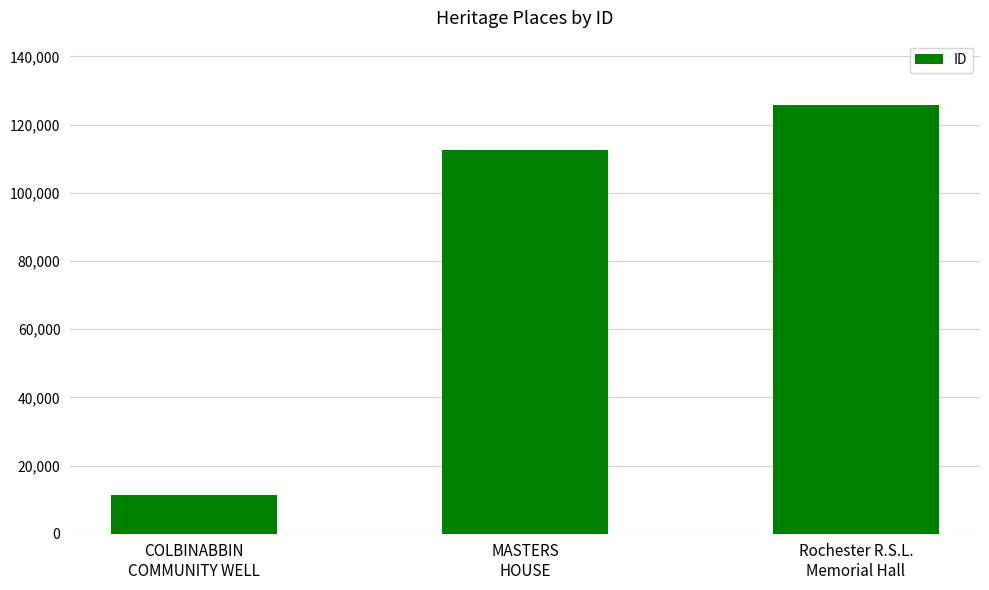

What is the sum of the values at COLBINABBIN
COMMUNITY WELL and MASTERS
HOUSE?

124128